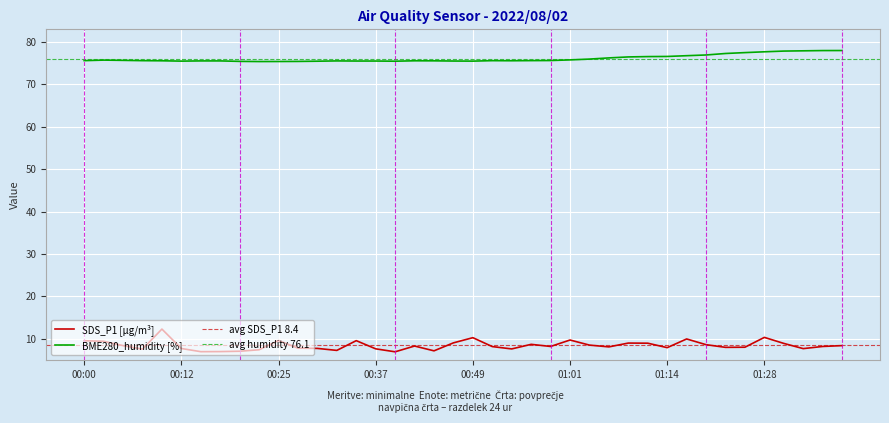

Reading left to right, transcribe all the data shown in this chart.

SDS_P1: 9.5	9.4	8.4	7.5	12.3	7.7	7.0	7.0	7.0	7.4	9.6	7.8	7.7	7.2	9.6	7.6	6.9	8.3	7.2	9.0	10.2	8.2	7.6	8.7	8.2	9.7	8.5	8.1	9.0	8.9	7.9	9.9	8.6	8.0	8.0	10.3	8.9	7.7	8.2	8.4
BME280_humidity: 75.6	75.7	75.7	75.6	75.6	75.5	75.5	75.5	75.4	75.4	75.4	75.4	75.5	75.5	75.5	75.5	75.5	75.6	75.6	75.5	75.5	75.6	75.6	75.6	75.6	75.8	76.0	76.3	76.5	76.6	76.6	76.8	77.0	77.3	77.5	77.7	77.9	77.9	78.0	78.0